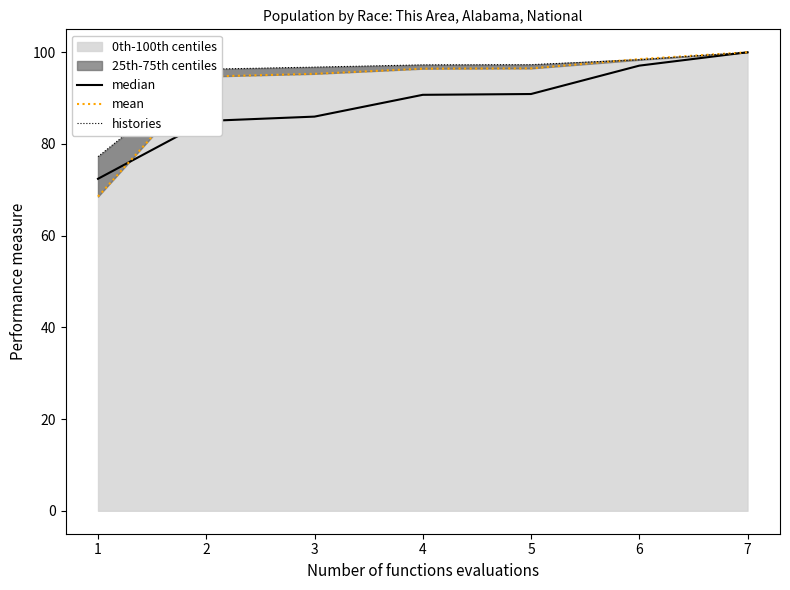

What is the lowest value of the median series?

72.4